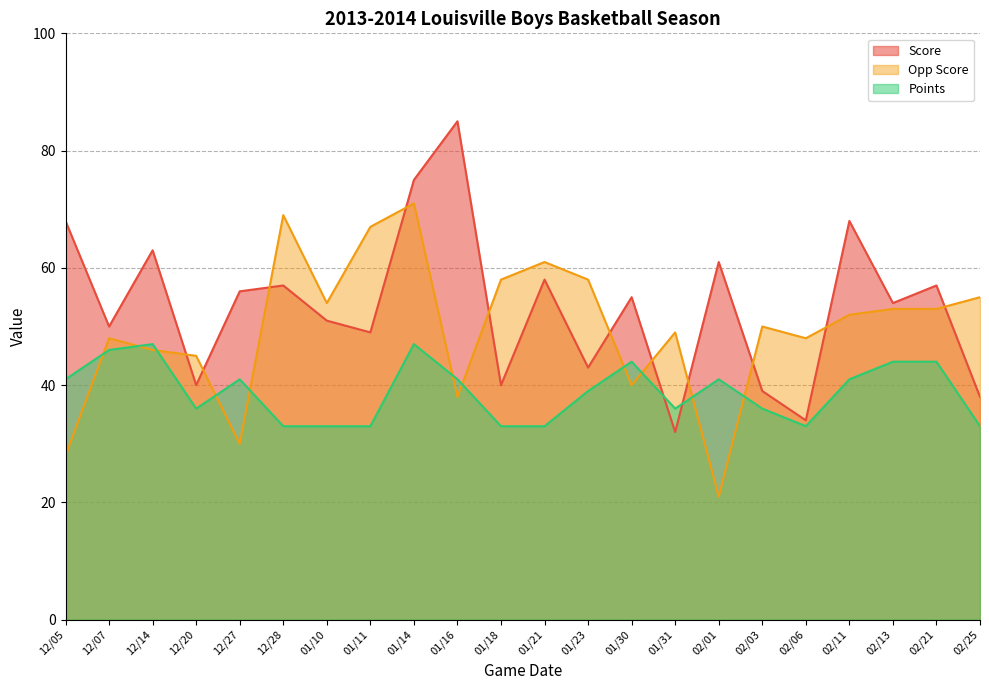

Reading left to right, list all the values displayed in this chart.

Score: 68	50	63	40	56	57	51	49	75	85	40	58	43	55	32	61	39	34	68	54	57	38
Opp Score: 28	48	46	45	30	69	54	67	71	38	58	61	58	40	49	21	50	48	52	53	53	55
Points: 41	46	47	36	41	33	33	33	47	41	33	33	39	44	36	41	36	33	41	44	44	33